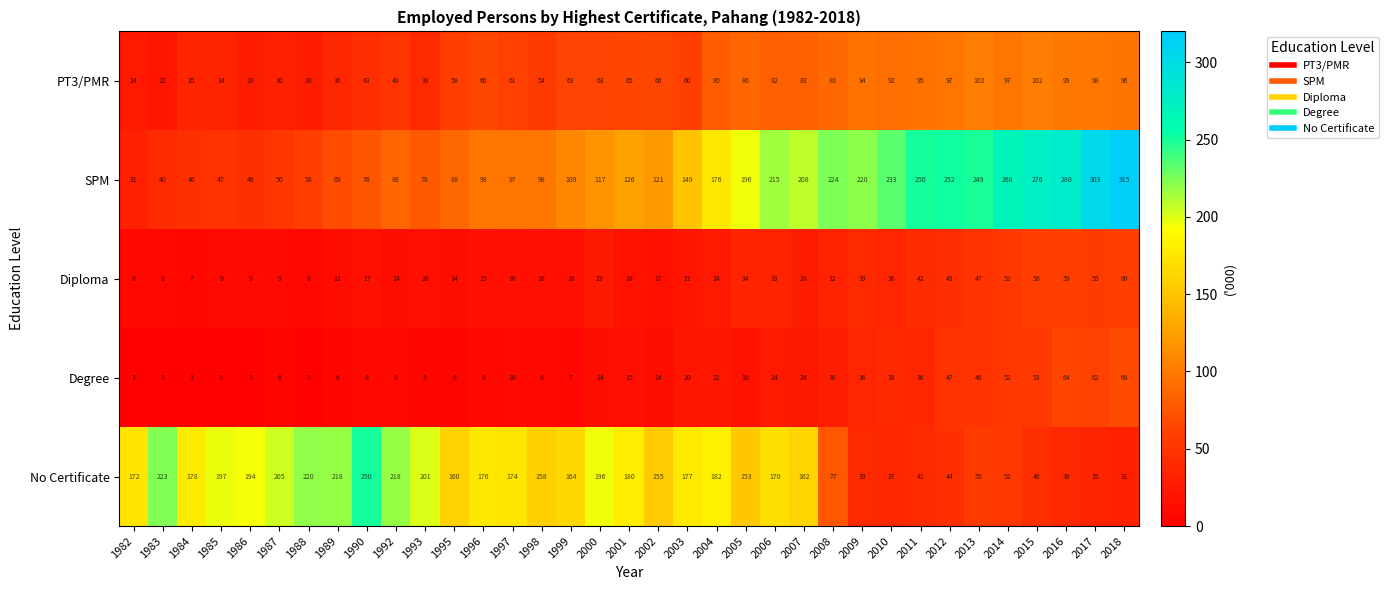

What is the difference between the maximum and minimum values in the PT3/PMR series?

80